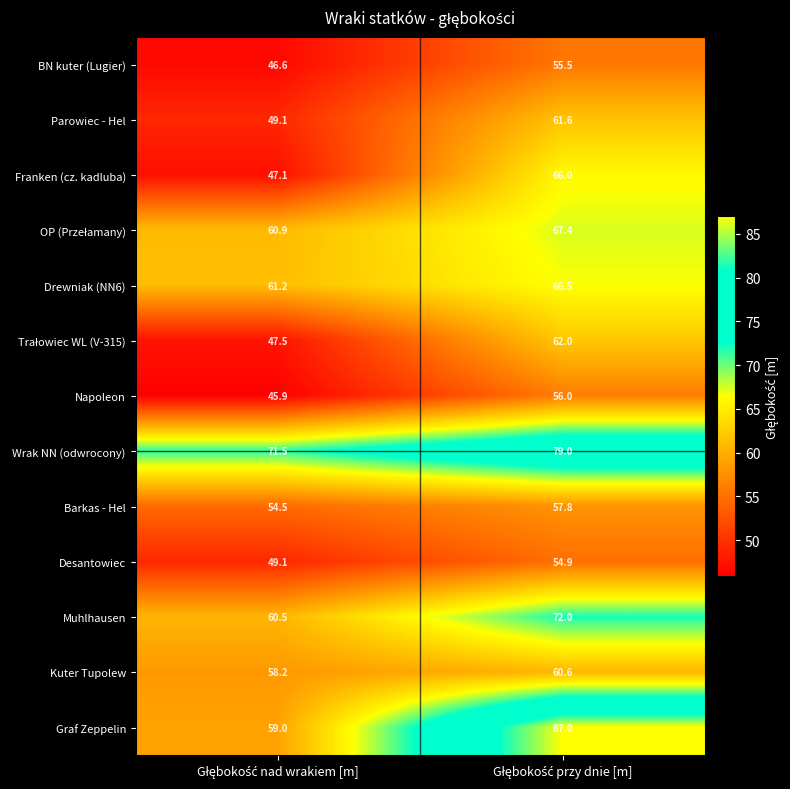

What is the sum of all Kuter Tupolew values?

118.8